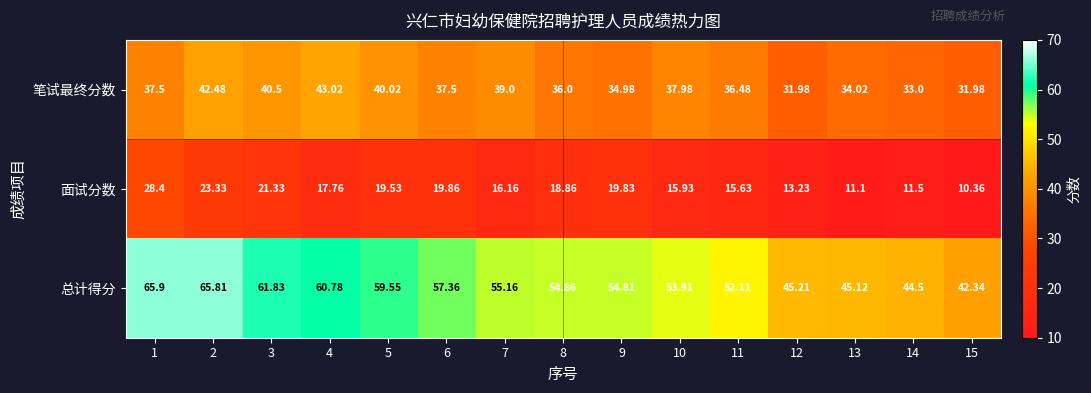

Which series changed the most between 10 and 15?

总计得分